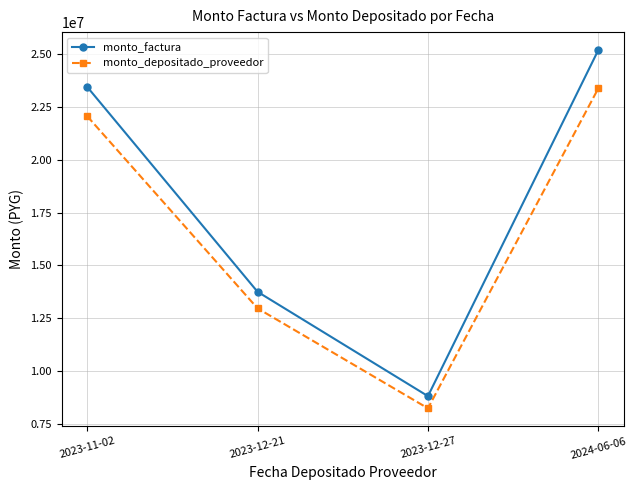

What is the value of the monto_factura point at the 4th from the left?

25181560